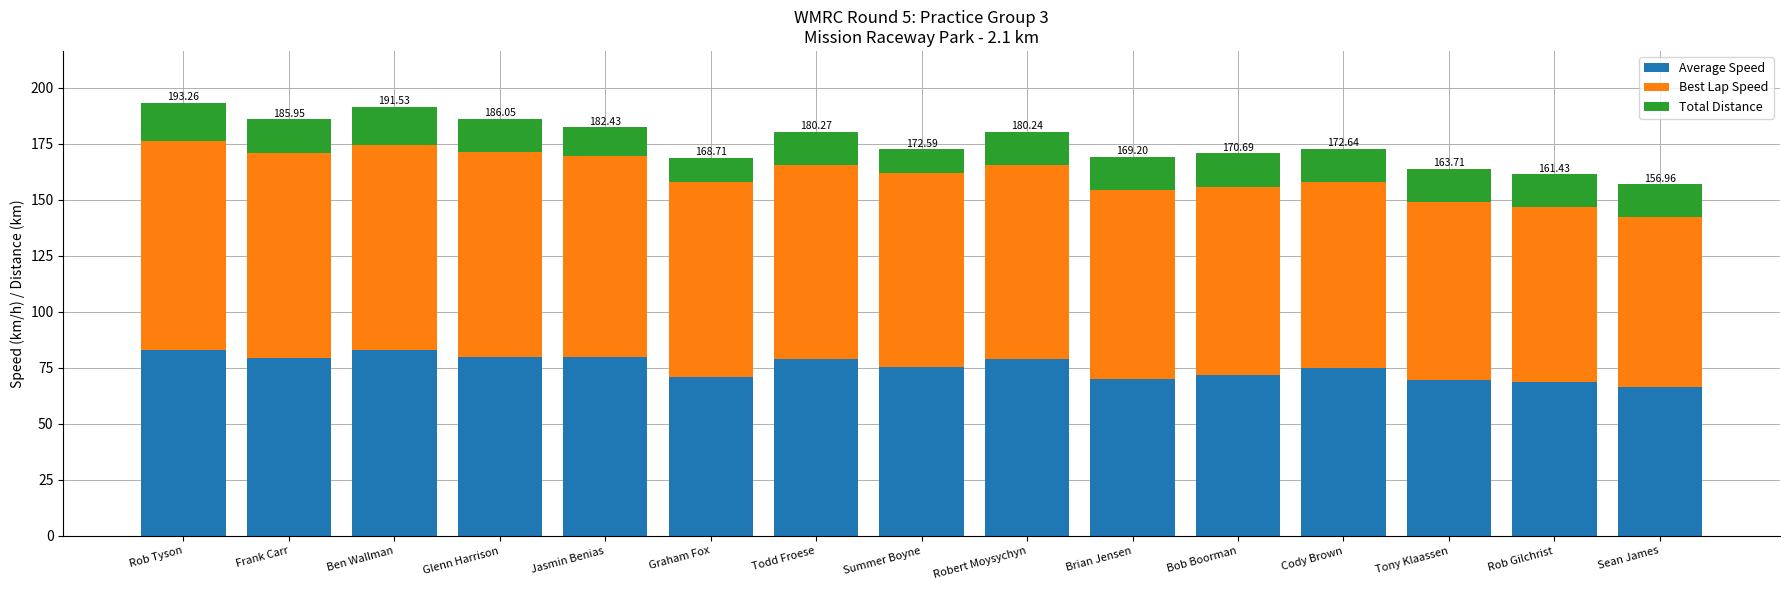

True or false: Average Speed has a value of 66.5 at Sean James.

True